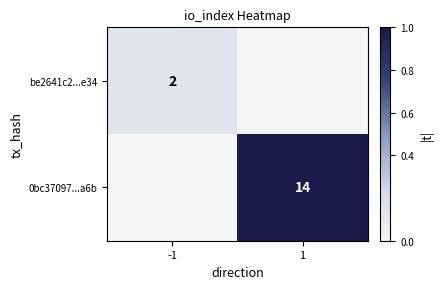

The 0bc37097...a6b series shows 14 at 1. True or false?

True